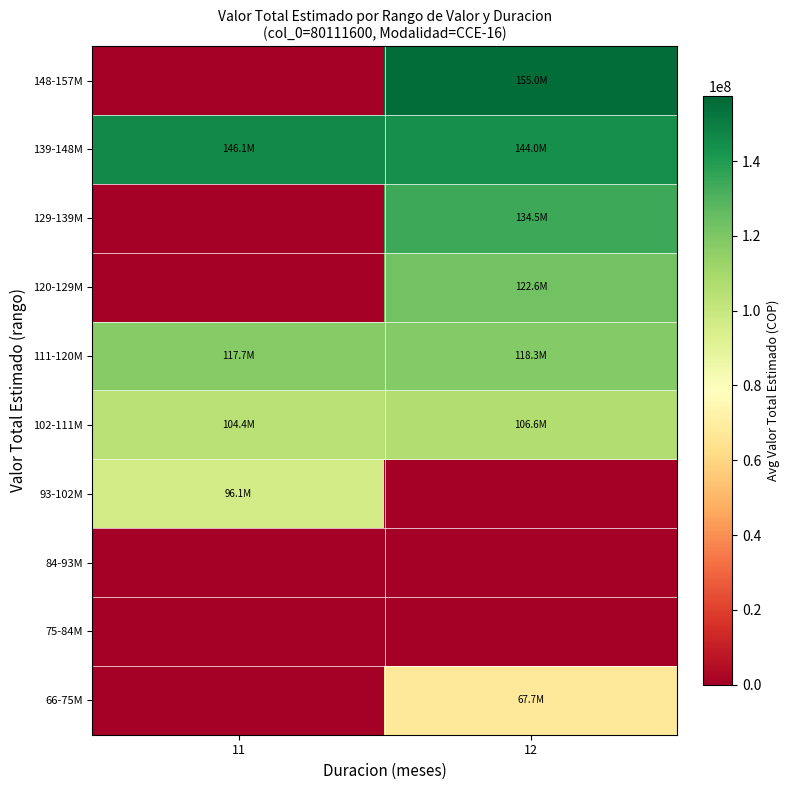

At 11, list the series in order from largest to smallest.

139-148M, 111-120M, 102-111M, 93-102M, 66-75M, 75-84M, 84-93M, 120-129M, 129-139M, 148-157M